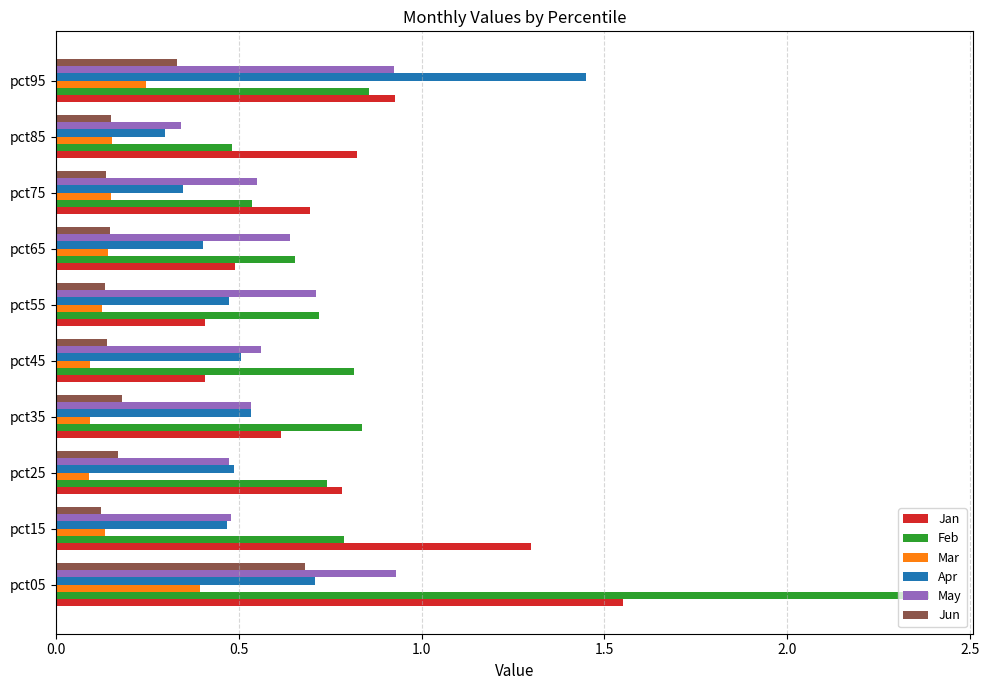

How many data points does each series have?

10